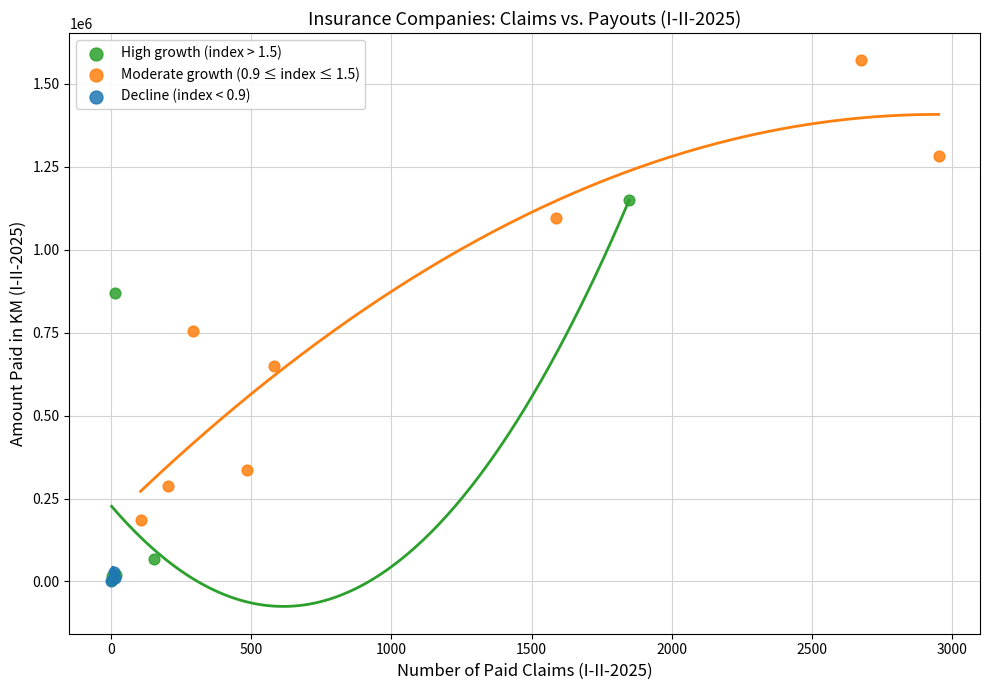

What are all the series names shown in the legend?

High growth (index > 1.5), Moderate growth (0.9 ≤ index ≤ 1.5), Decline (index < 0.9)